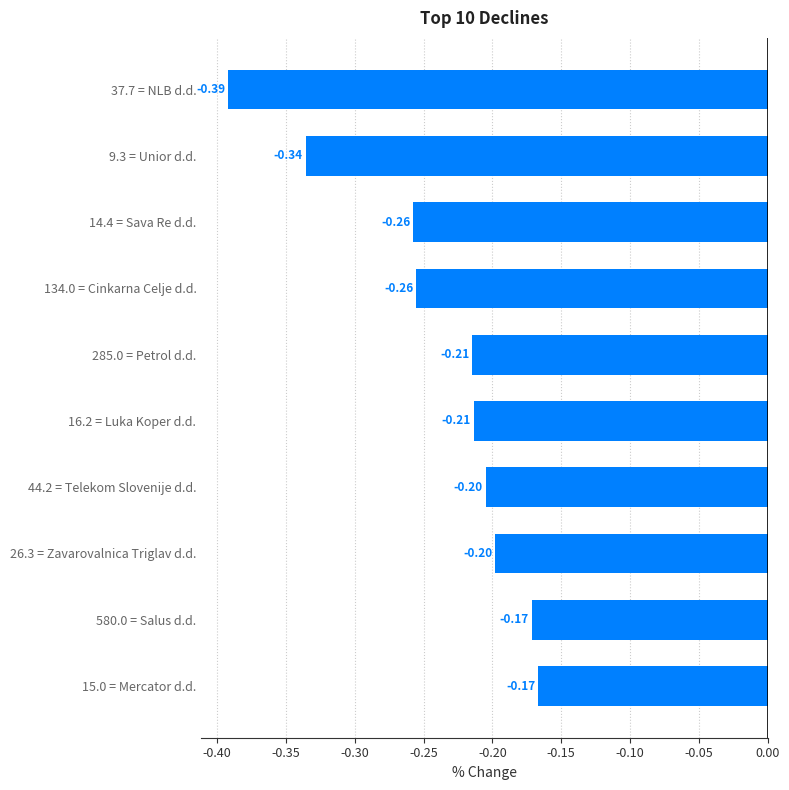

Between 37.7 = NLB d.d. and 16.2 = Luka Koper d.d., which is larger?

16.2 = Luka Koper d.d.